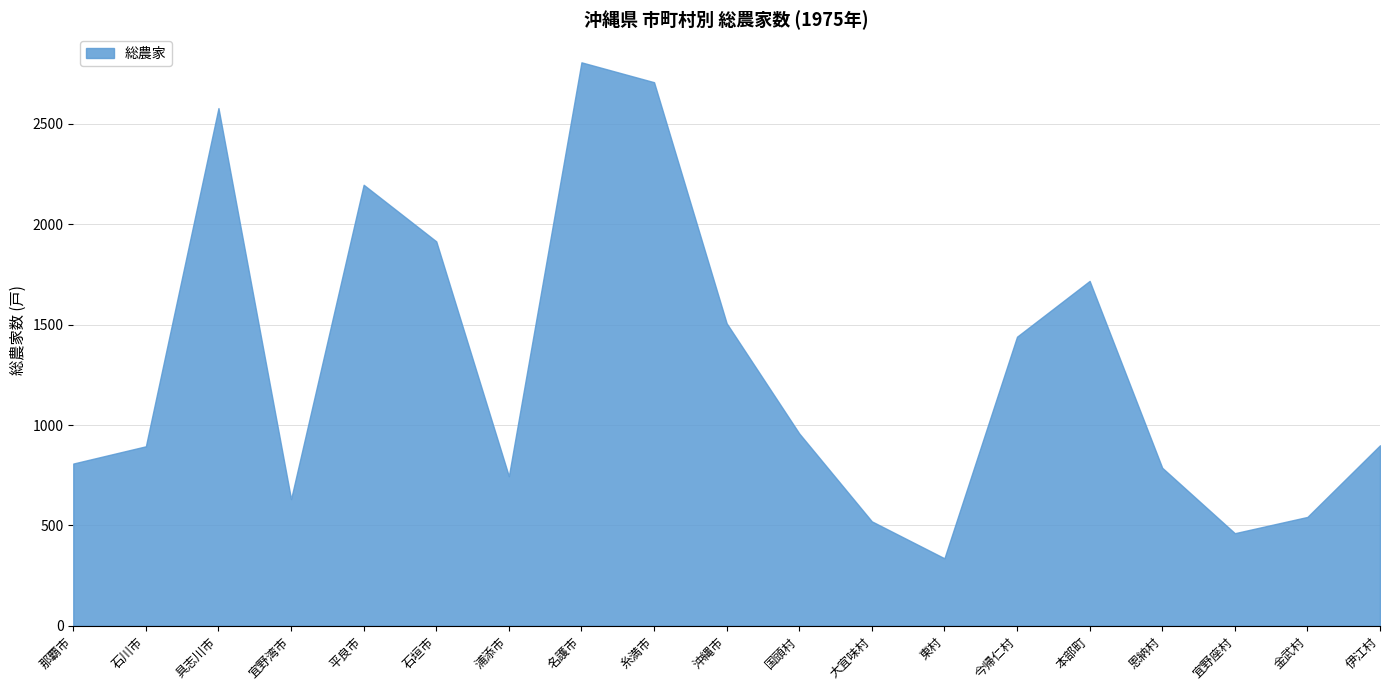

What is the greatest value displayed?

2807